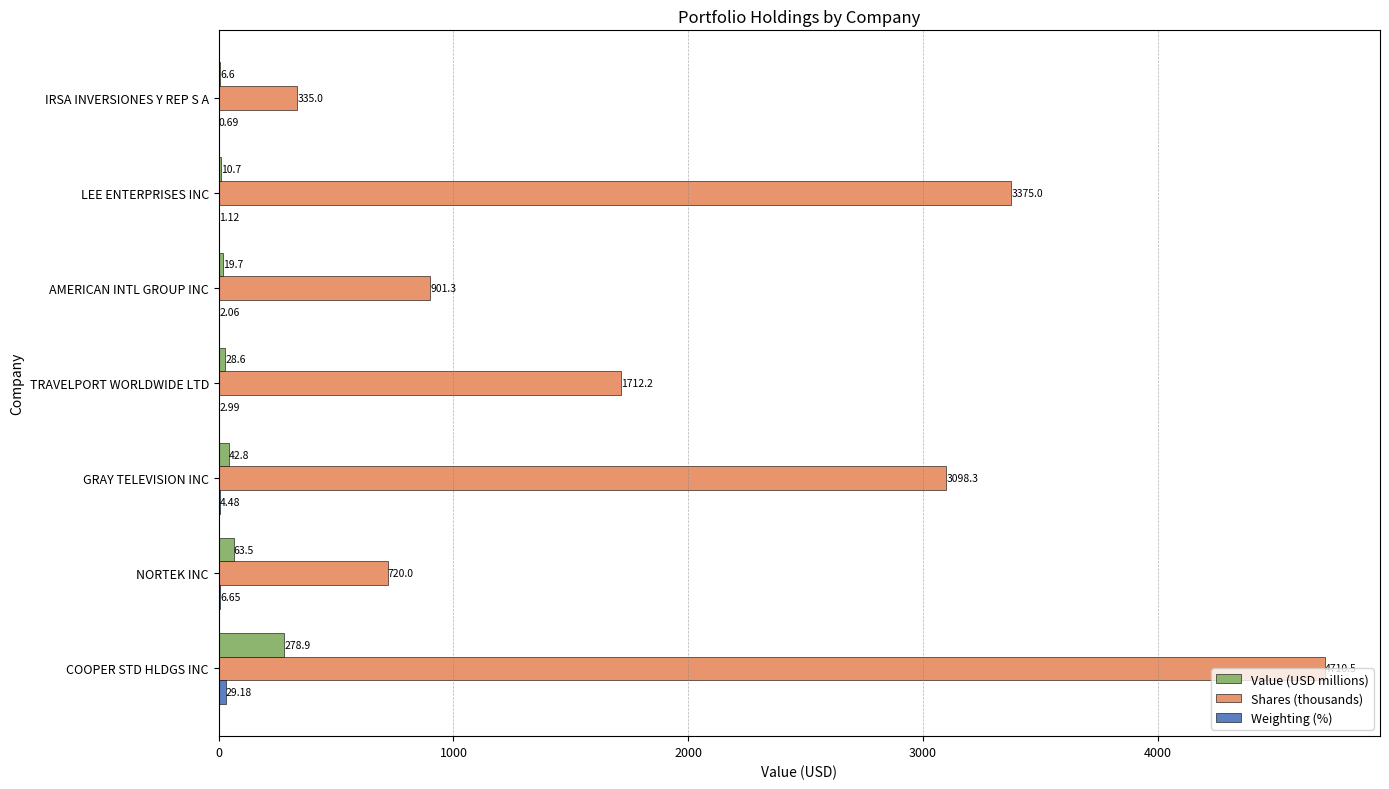

What is the sum of the Value (USD millions) values at LEE ENTERPRISES INC and AMERICAN INTL GROUP INC?

30.4